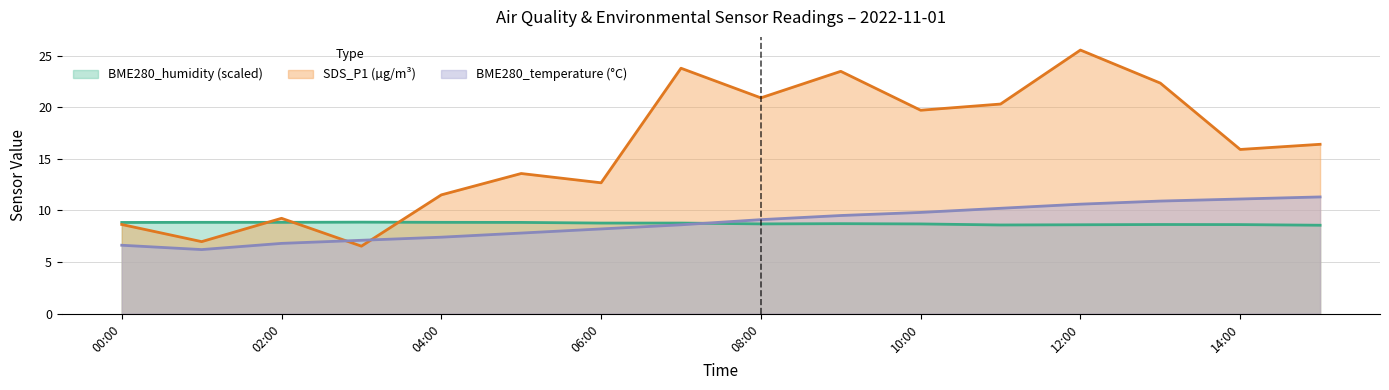

How many data points in BME280_temperature are less than 9?

8